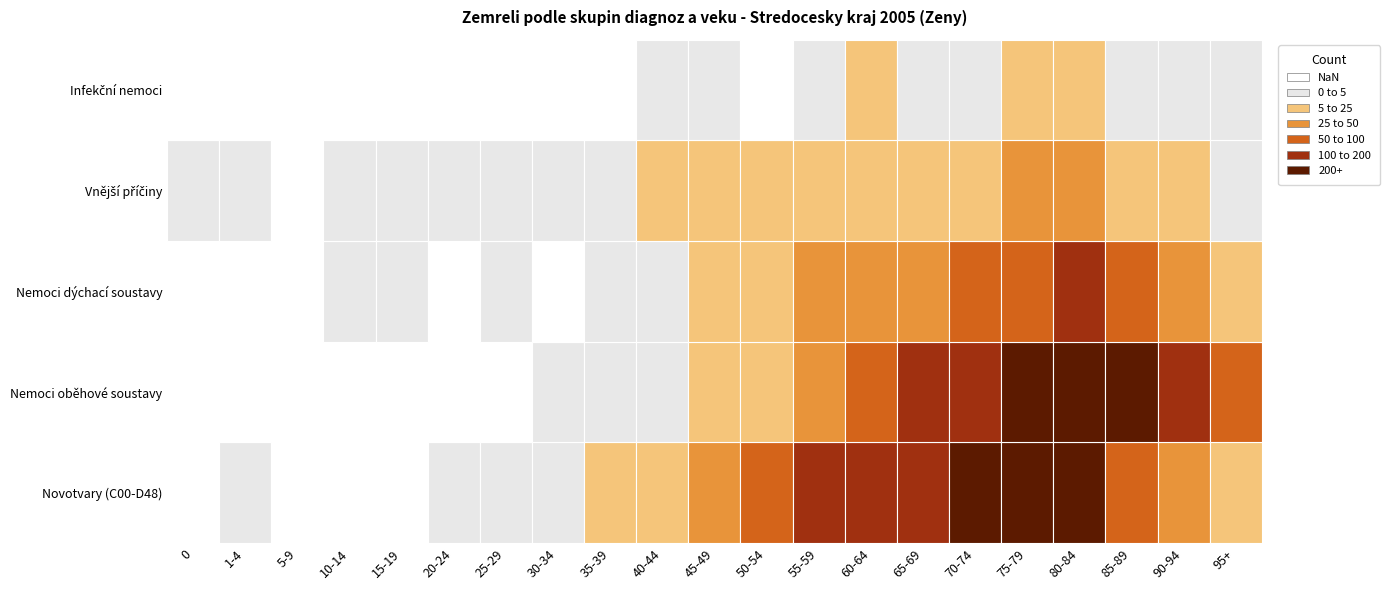

How many values in Infekční nemoci are above zero?

11